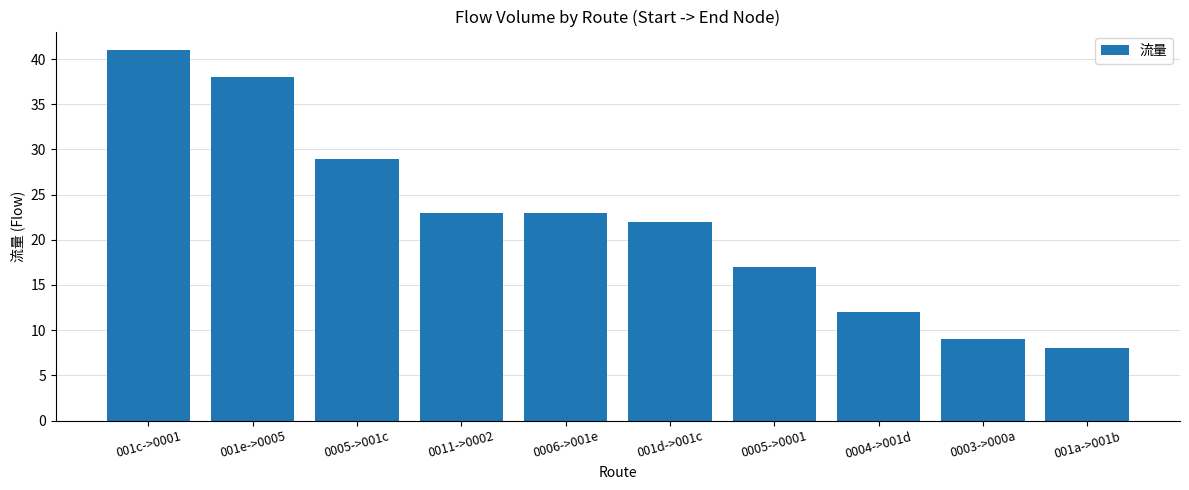

What is the change in value from 0005->001c to 0005->0001?

-12